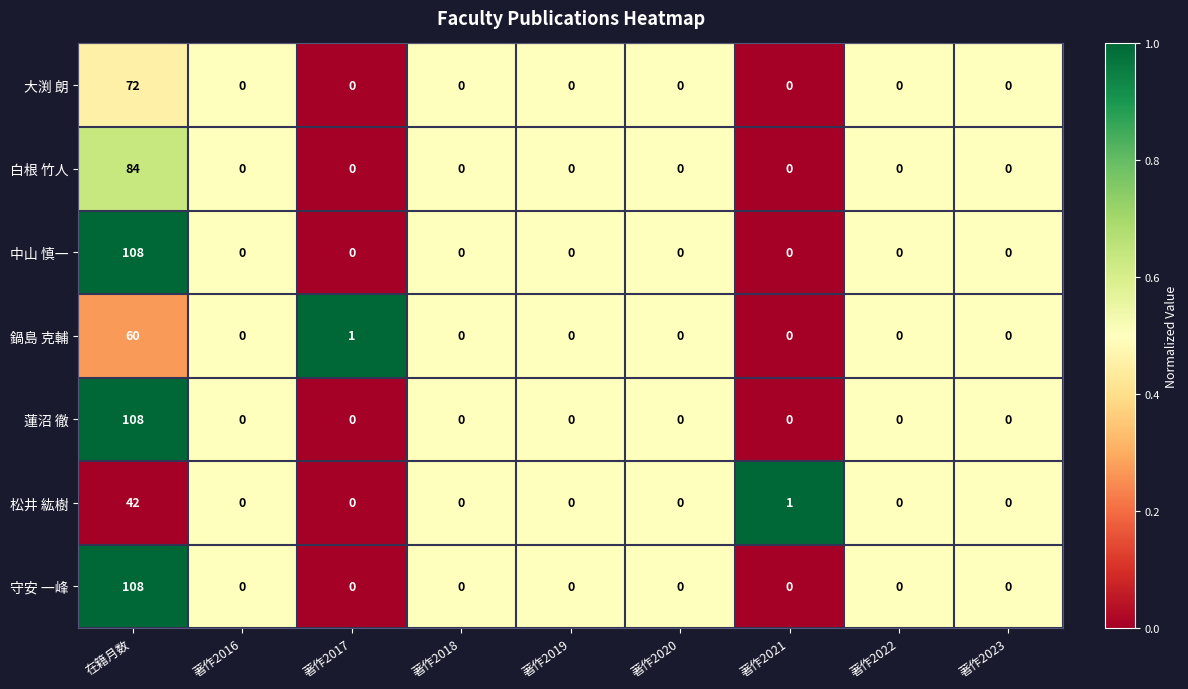

The value of 中山 慎一 at 著作2019 is 71. True or false?

False